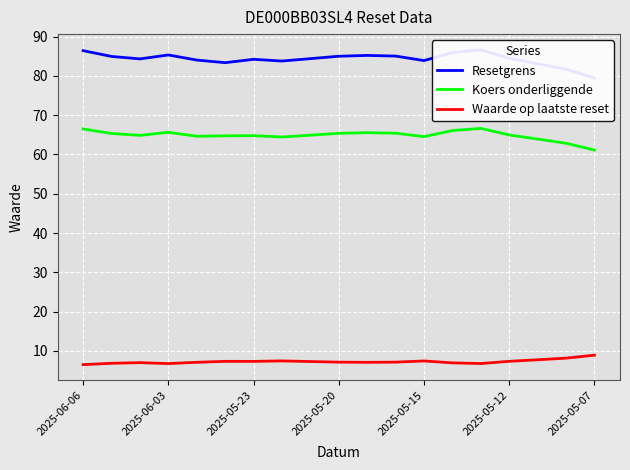

Count the number of categories in the chart.

19